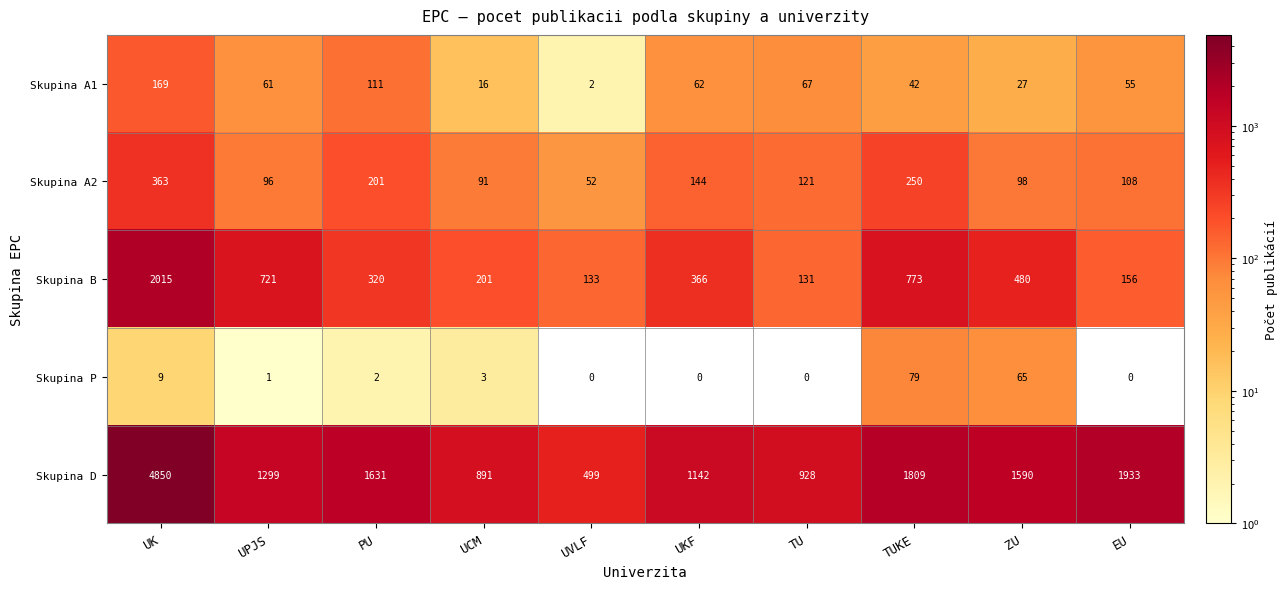

What is the difference between the maximum and minimum values in the Skupina B series?

1884